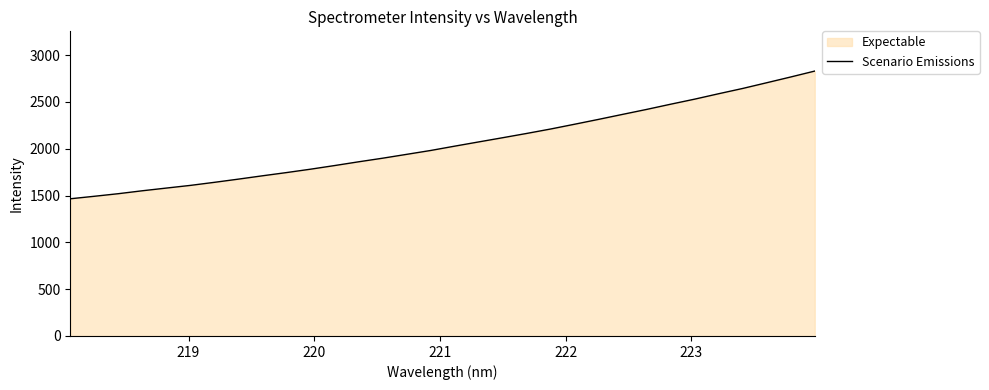

What is the minimum value shown in the chart?

1465.7